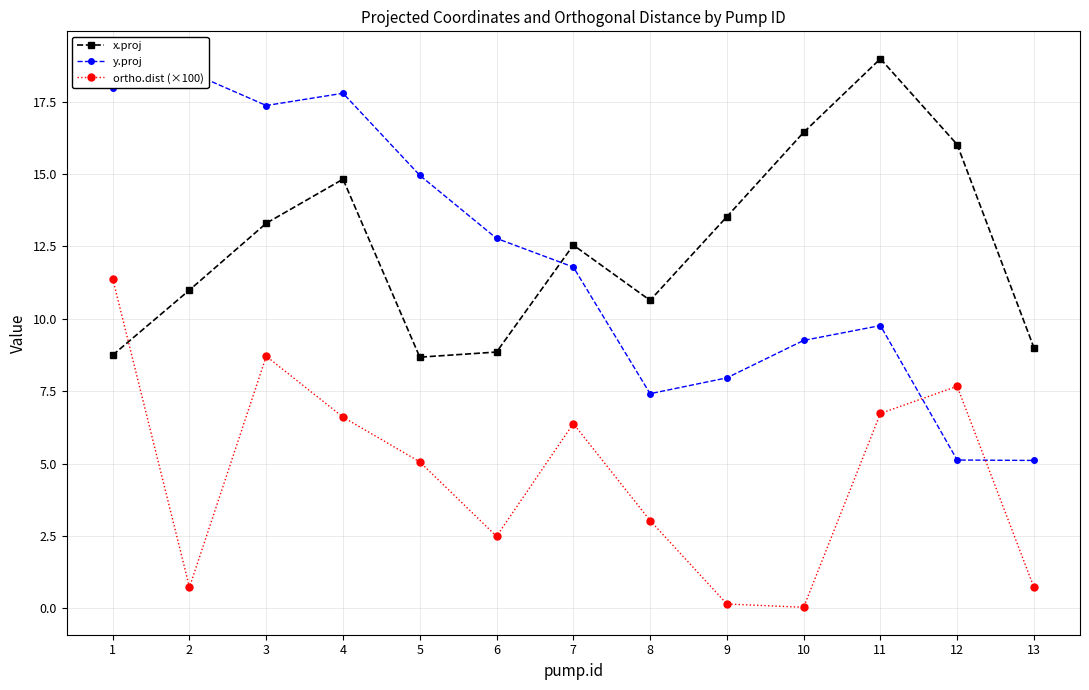

Reading right to left, extract all data points from this chart.

x.proj: 13=9.0	12=16.0	11=19.0	10=16.4	9=13.5	8=10.6	7=12.5	6=8.9	5=8.7	4=14.8	3=13.3	2=11.0	1=8.7
y.proj: 13=5.1	12=5.1	11=9.8	10=9.3	9=8.0	8=7.4	7=11.8	6=12.8	5=15.0	4=17.8	3=17.4	2=18.5	1=18.0
ortho.dist (×100): 13=0.7	12=7.7	11=6.7	10=0.0	9=0.2	8=3.0	7=6.4	6=2.5	5=5.1	4=6.6	3=8.7	2=0.7	1=11.4